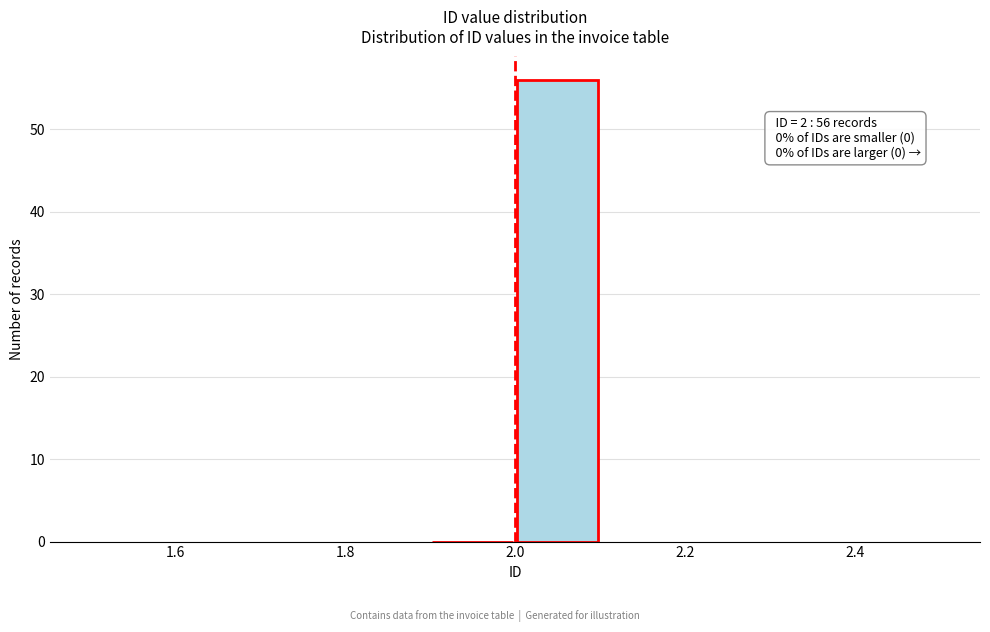

Which range on the x-axis has the tallest bar?

2.0 to 2.1